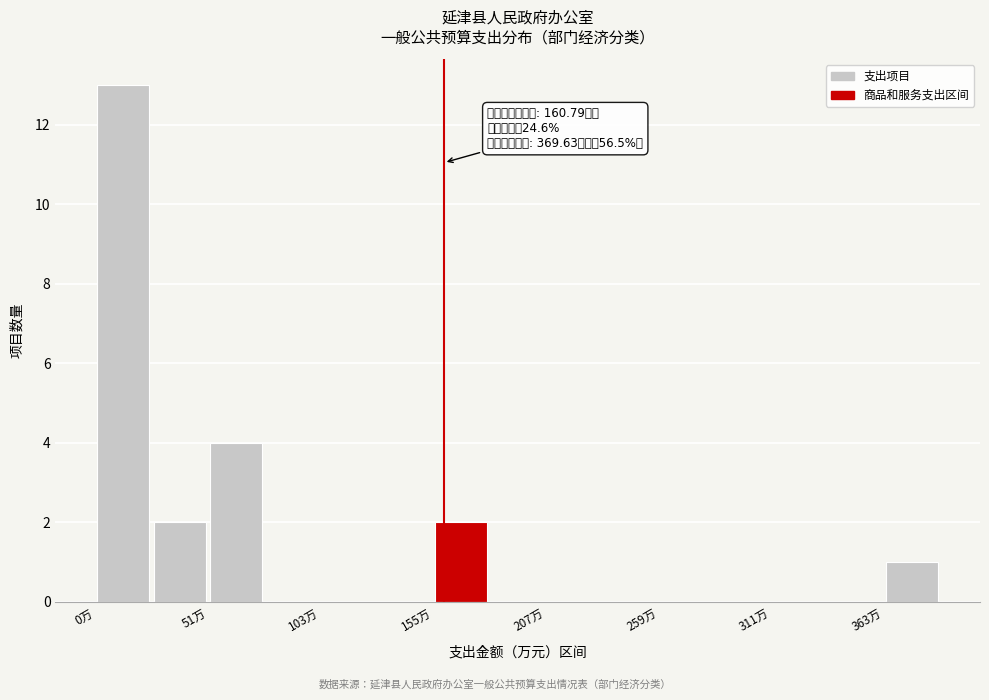

Read against the x-axis, roughly where is the centre of the tallest bar?

10